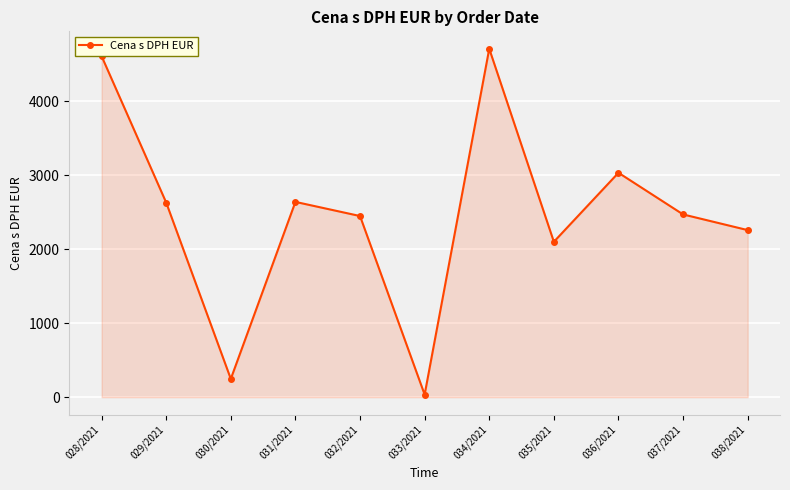

What is the maximum value shown in the chart?

4708.7